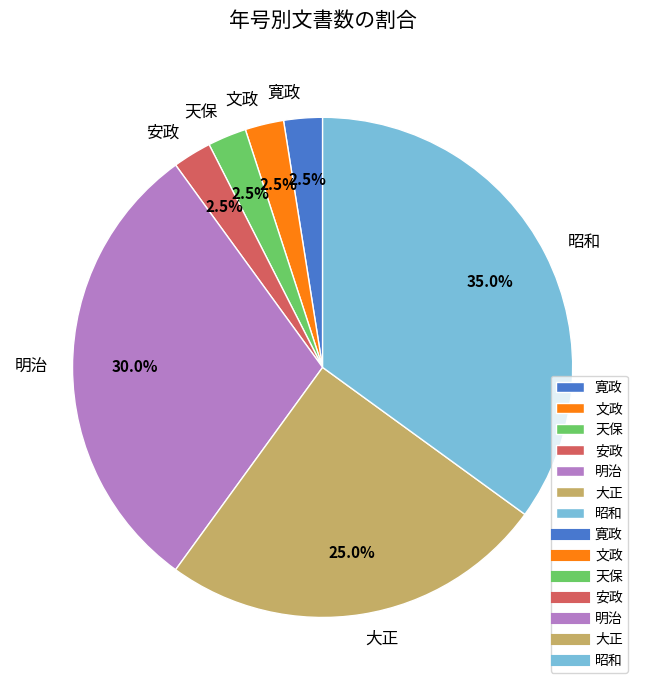

How many slices are in this pie chart?

7